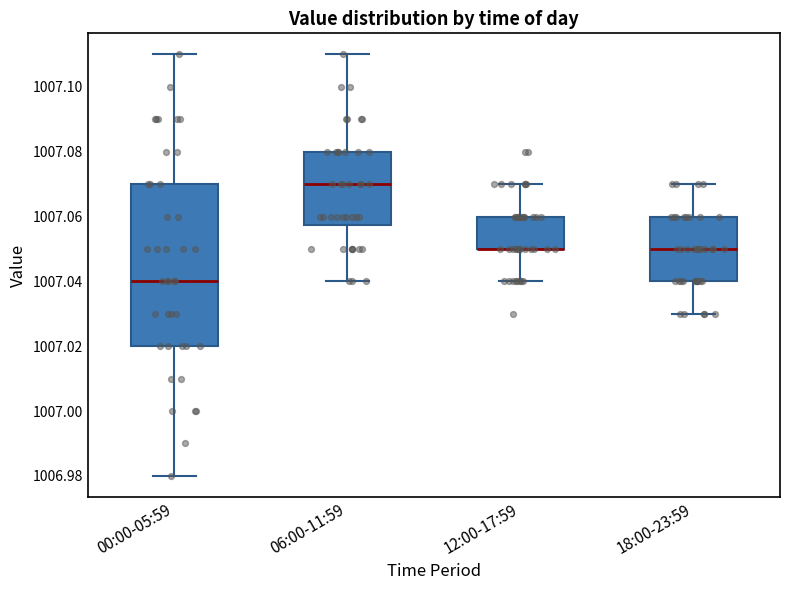

Reading left to right, read every box against the y-axis: the position of its median line, the range the box covers, and the ends of its whiskers. The values are not printed on the chart, so give them approximately, as read against the axis.

00:00-05:59: median 1007.040, box 1007.020 to 1007.070, whiskers 1006.980 to 1007.110
06:00-11:59: median 1007.070, box 1007.058 to 1007.080, whiskers 1007.040 to 1007.110
12:00-17:59: median 1007.050 (drawn on the box's lower edge), box 1007.050 to 1007.060, whiskers 1007.040 to 1007.070
18:00-23:59: median 1007.050, box 1007.040 to 1007.060, whiskers 1007.030 to 1007.070